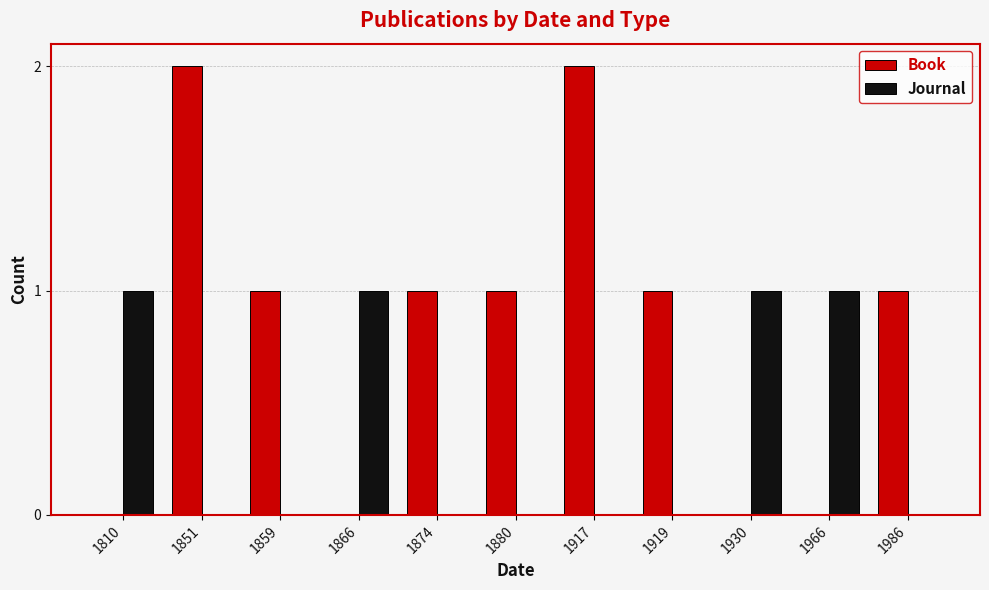

Is the value of Book at 1851 greater than the value of Journal at 1874?

Yes